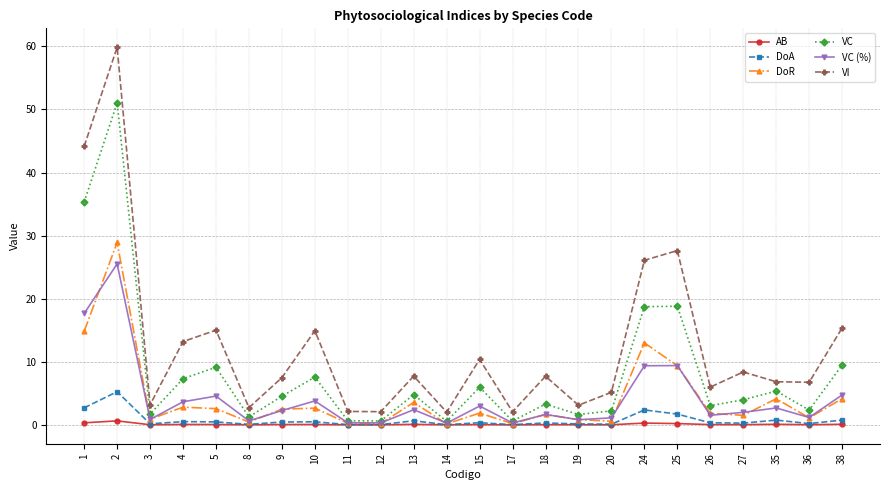

Rank the series by their maximum value, from lowest to highest.

AB, DoA, VC (%), DoR, VC, VI